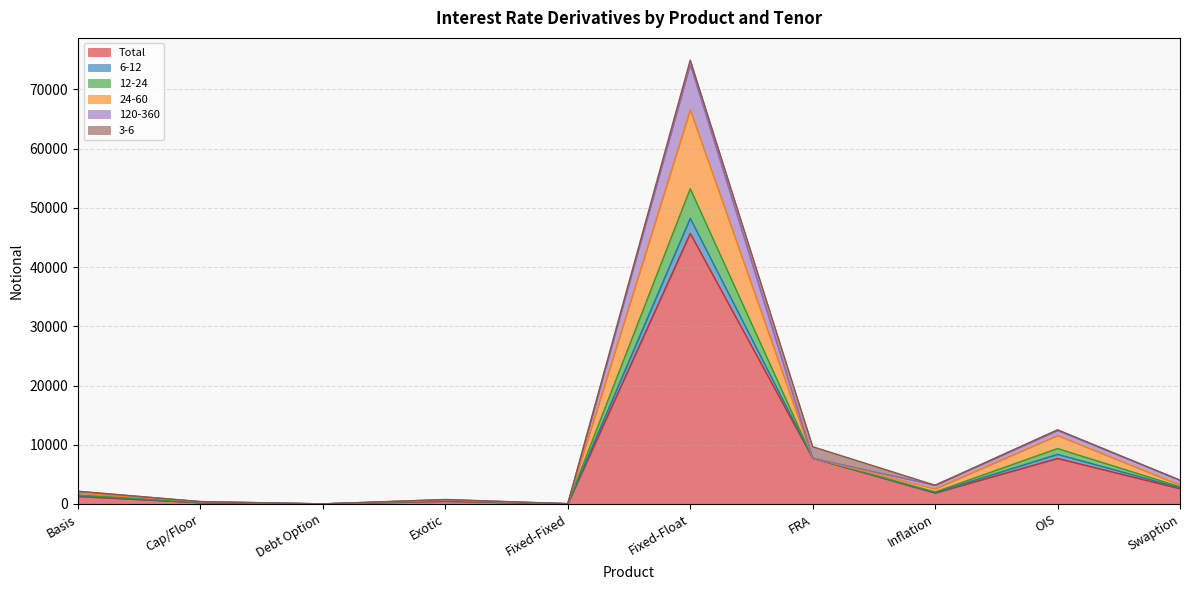

Which category has the highest value in the Total series?

Fixed-Float